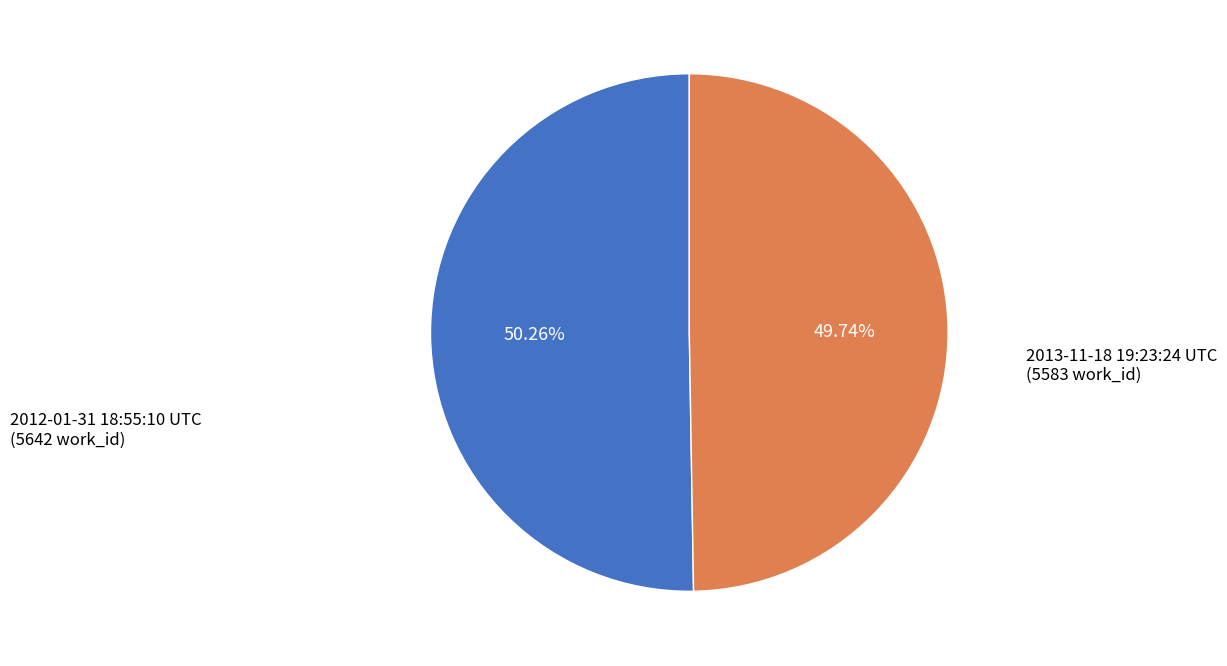

Is there a majority slice in this chart?

Yes